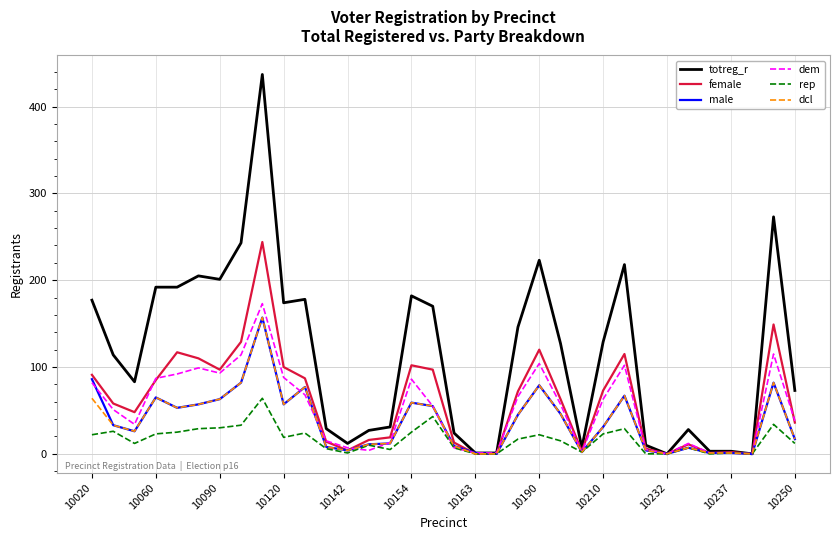

Which series has the largest range (max minus min)?

totreg_r